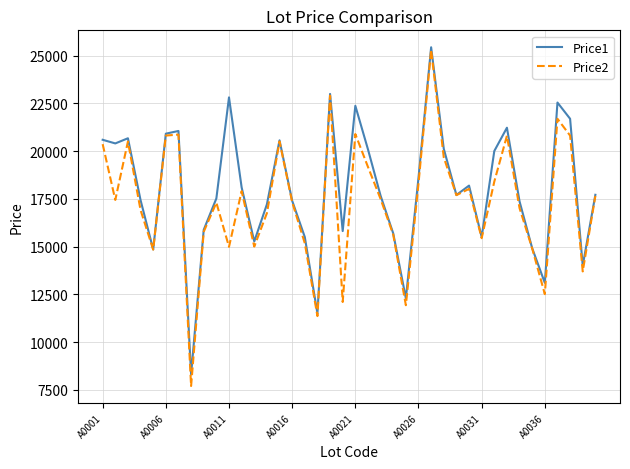

What is the maximum value shown in the chart?

25432